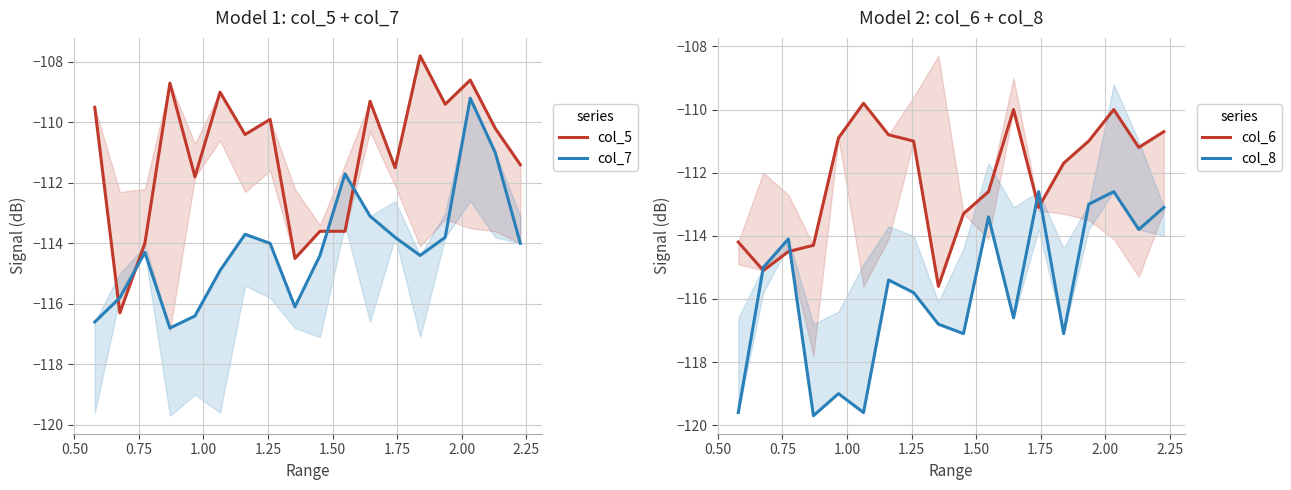

Which series has the largest total across all categories?

col_5